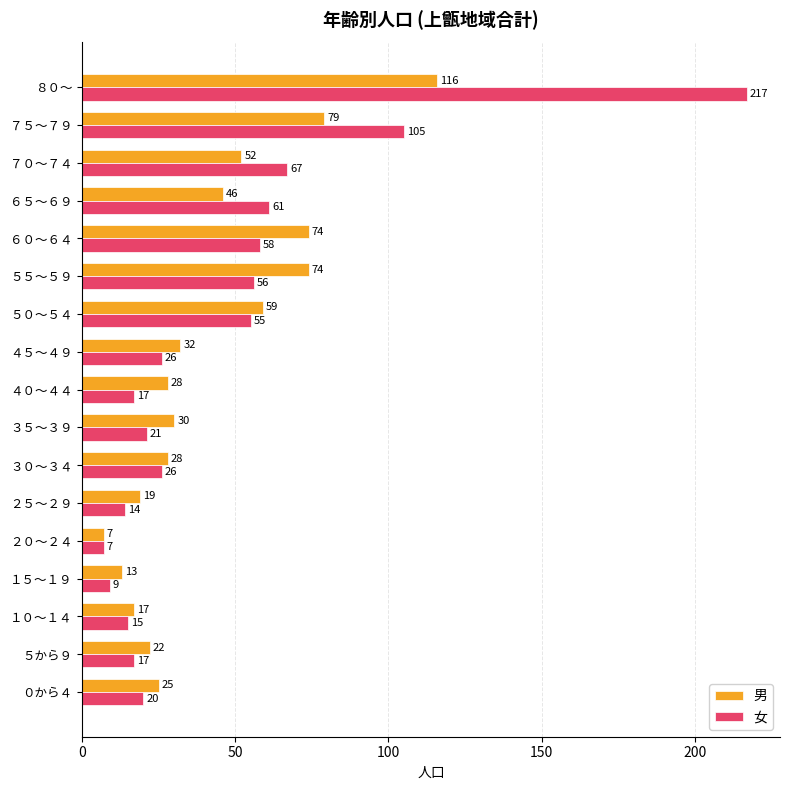

True or false: 女 has a value of 14 at ２５～２９.

True